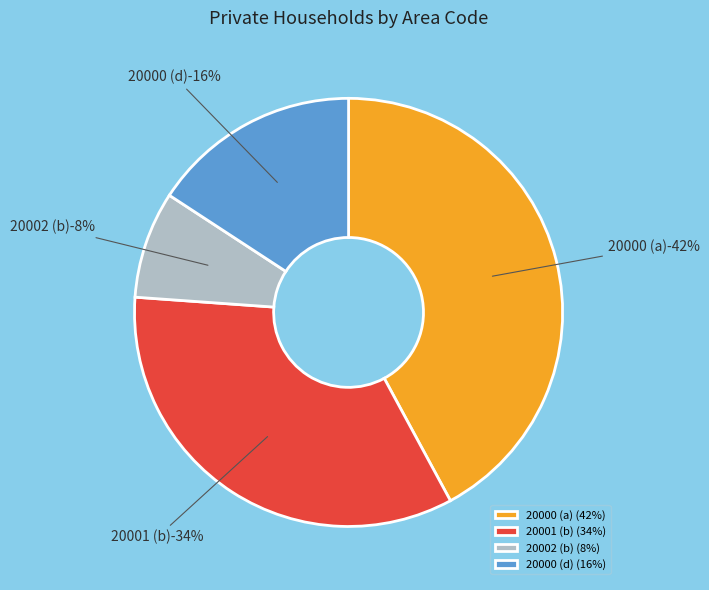

How many slices are in this pie chart?

4